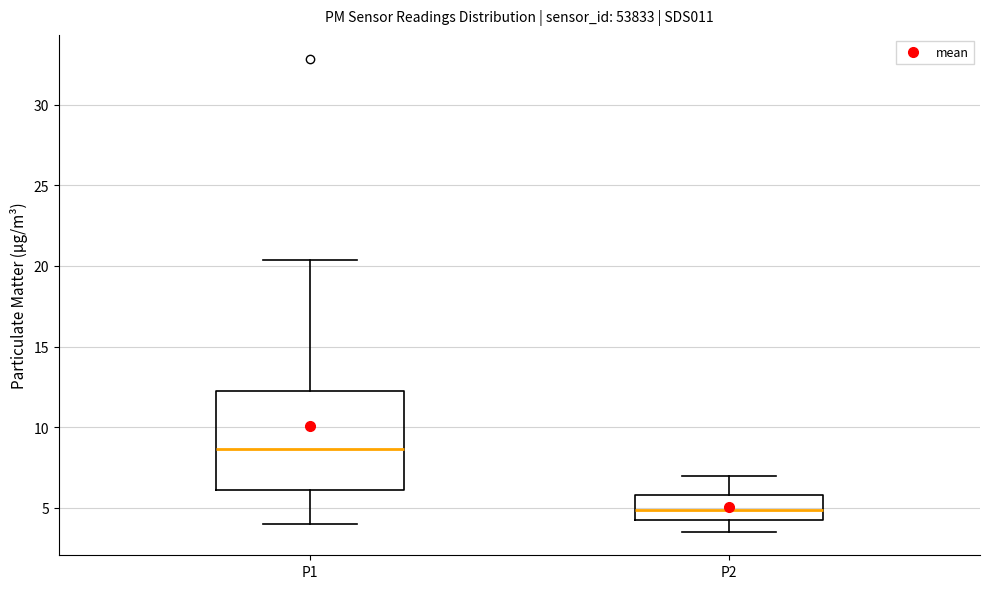

Where does the lower whisker of the box for P1 end on the y-axis? The values are not printed on the chart, so give them approximately, as read against the axis.

4.0